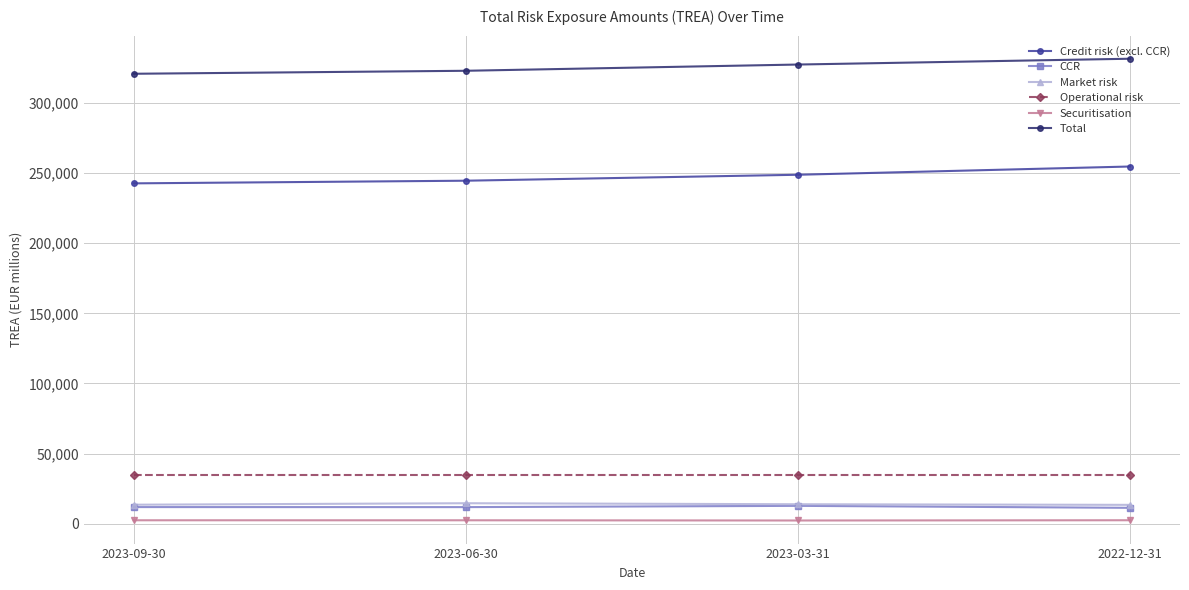

The value of Total at 2023-06-30 is 535499.4. True or false?

False